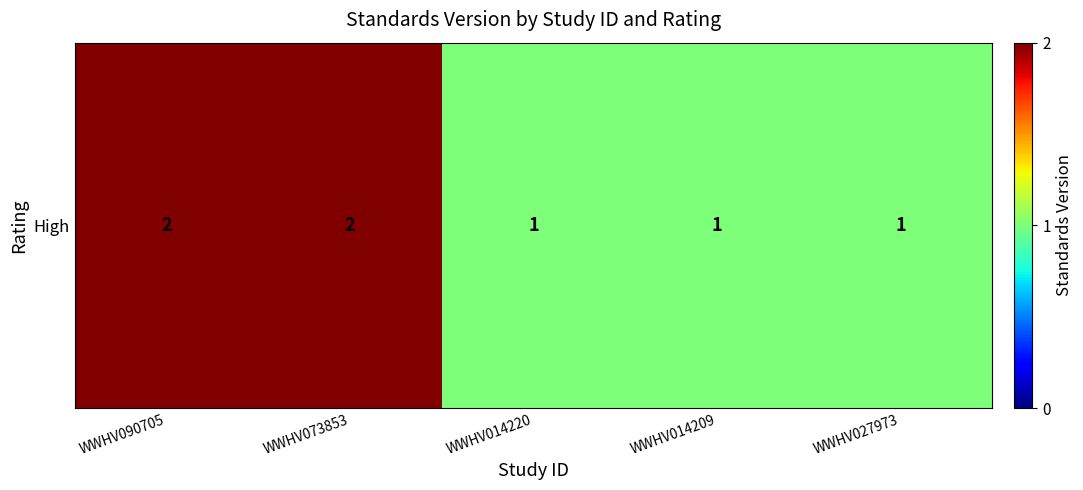

What is the difference between the maximum and second lowest values?

1